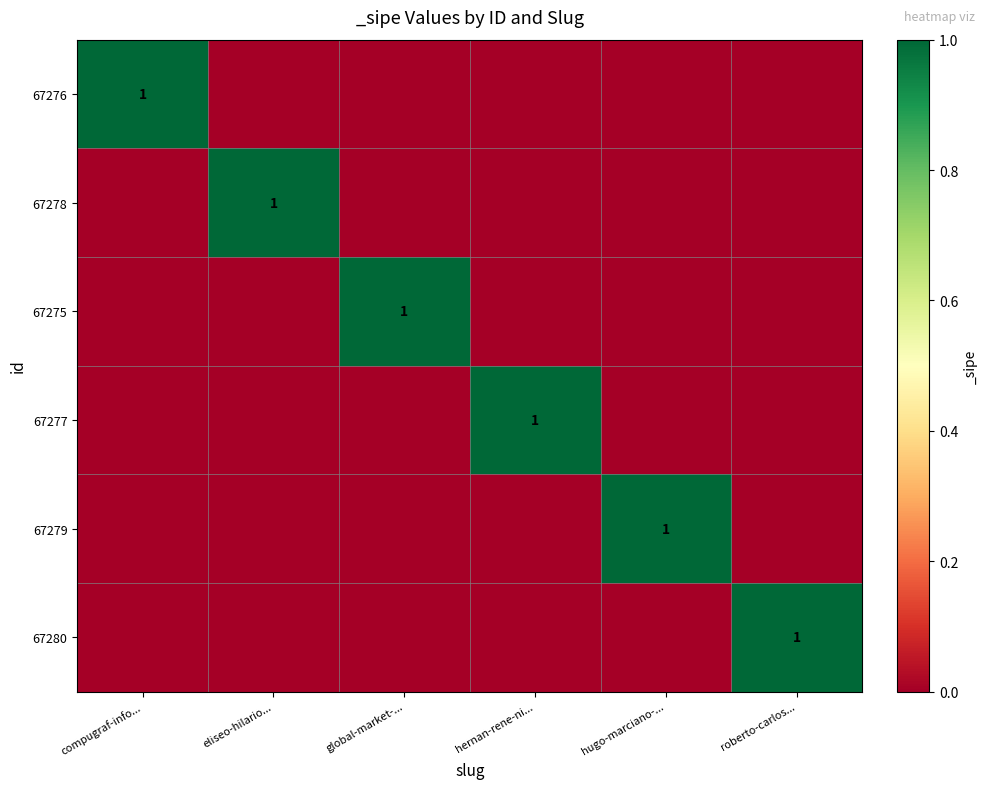

Is it true that 67276 equals 0 at compugraf-info...?

False